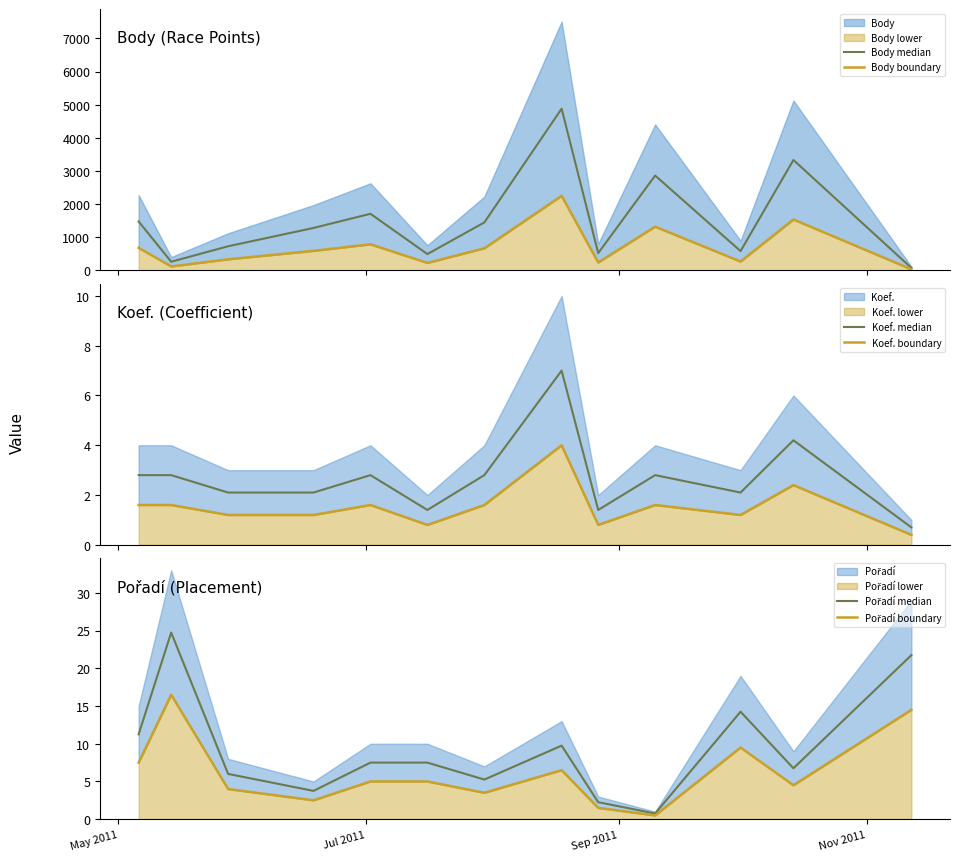

The value of Body median at 6 is 2060.7. True or false?

False